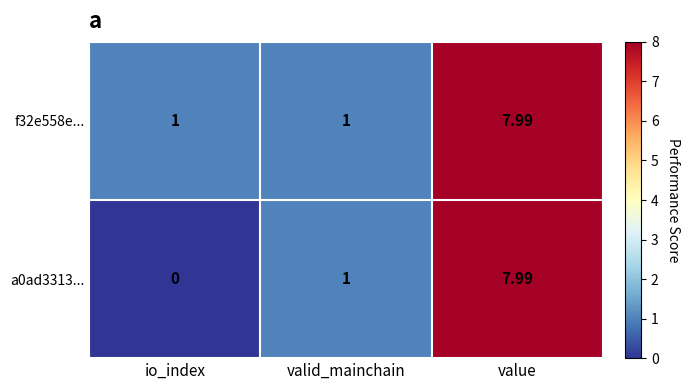

Which category has the lowest value across all series?

io_index